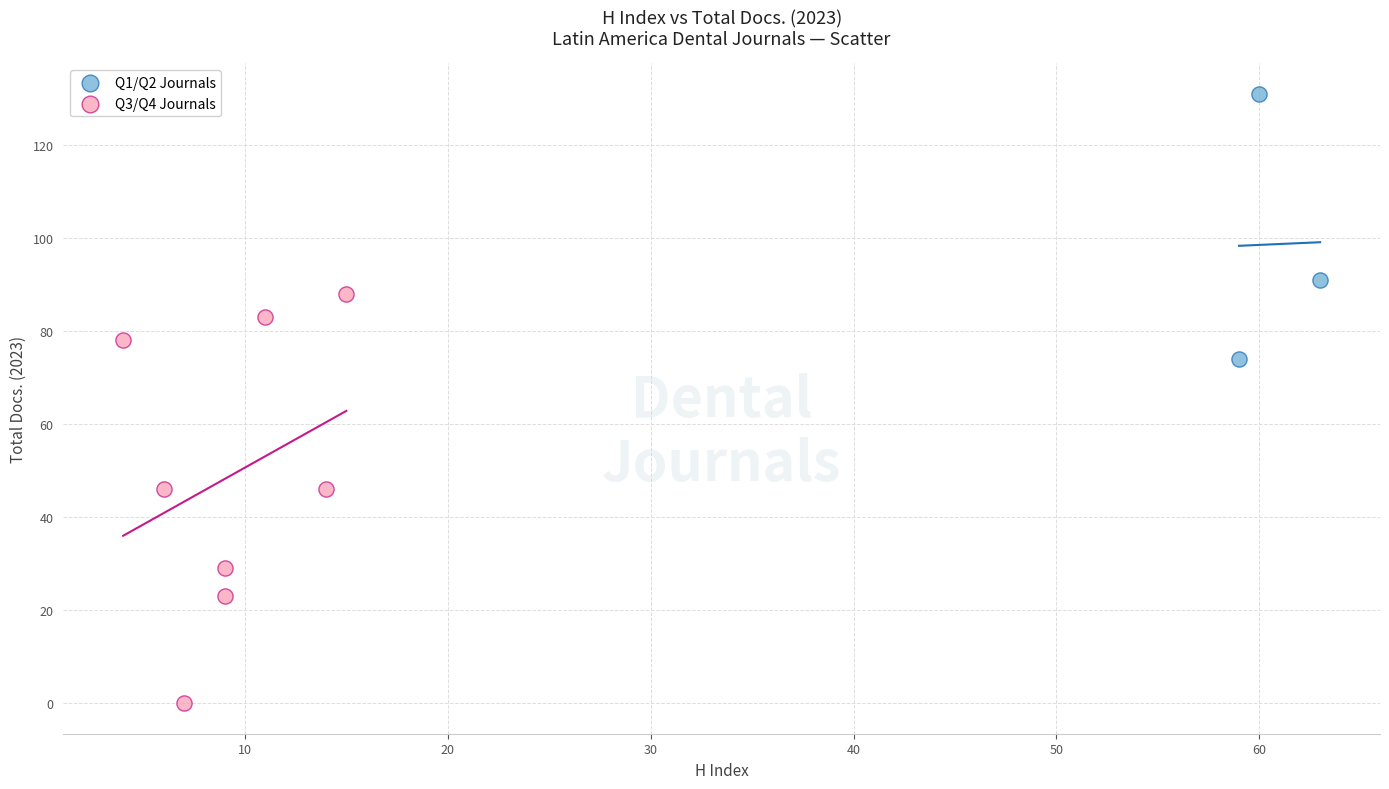

Which series reaches the minimum Y coordinate?

Q3/Q4 Journals